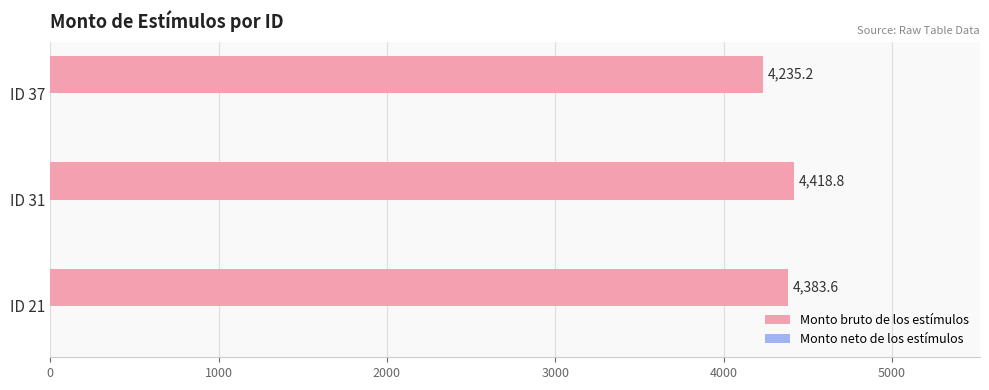

List the labels in order of value, largest first.

ID 31, ID 21, ID 37